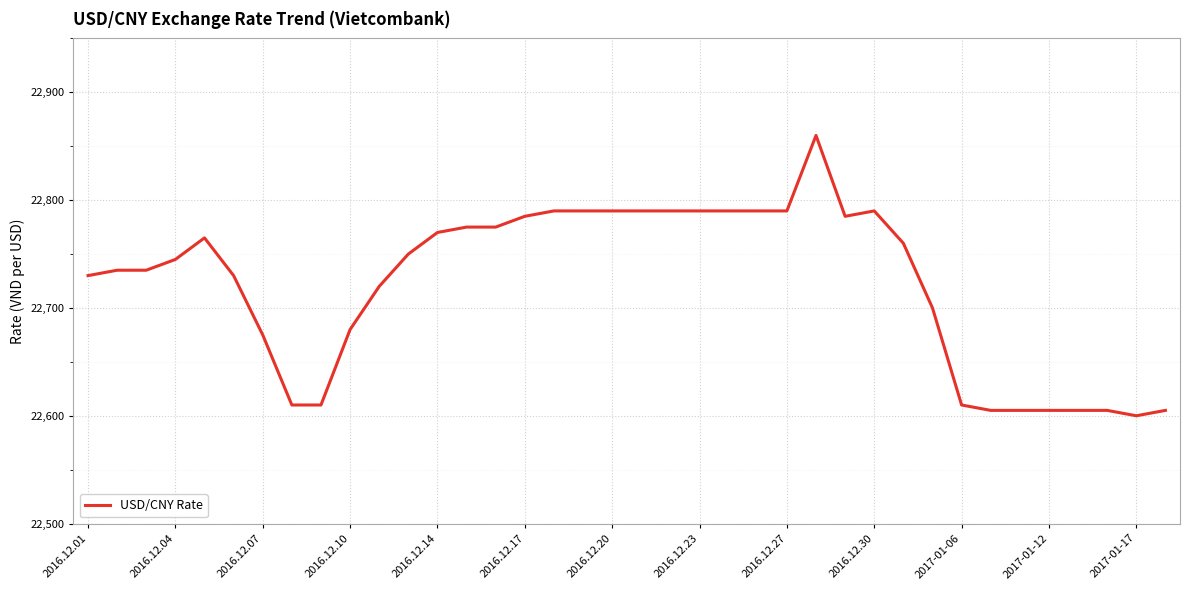

What is the difference between the maximum and minimum values?

260